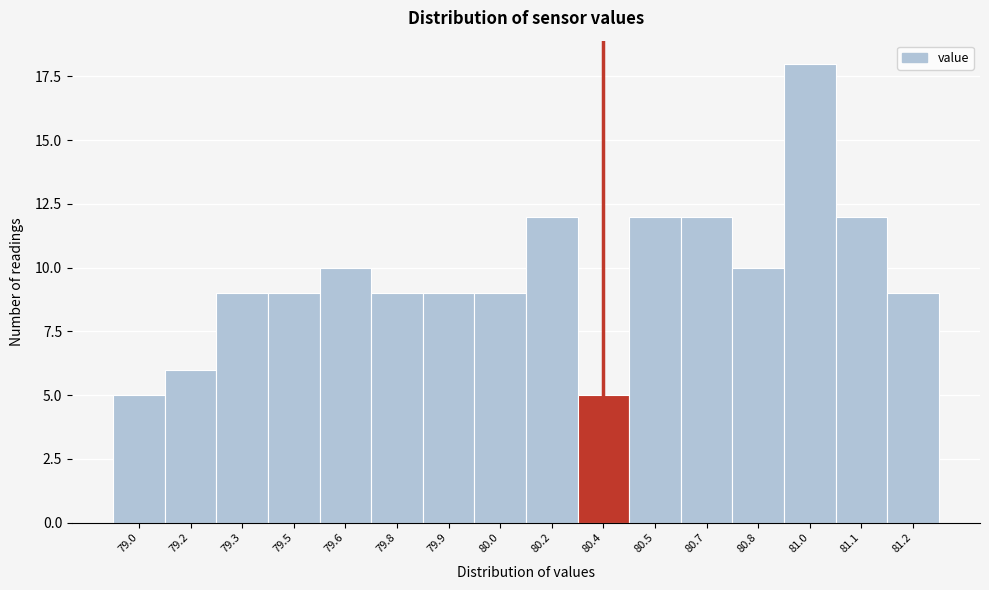

Reading left to right, extract all data points from this chart.

79.0=5	79.2=6	79.3=9	79.5=9	79.6=10	79.8=9	79.9=9	80.0=9	80.2=12	80.4=5	80.5=12	80.7=12	80.8=10	81.0=18	81.1=12	81.2=9